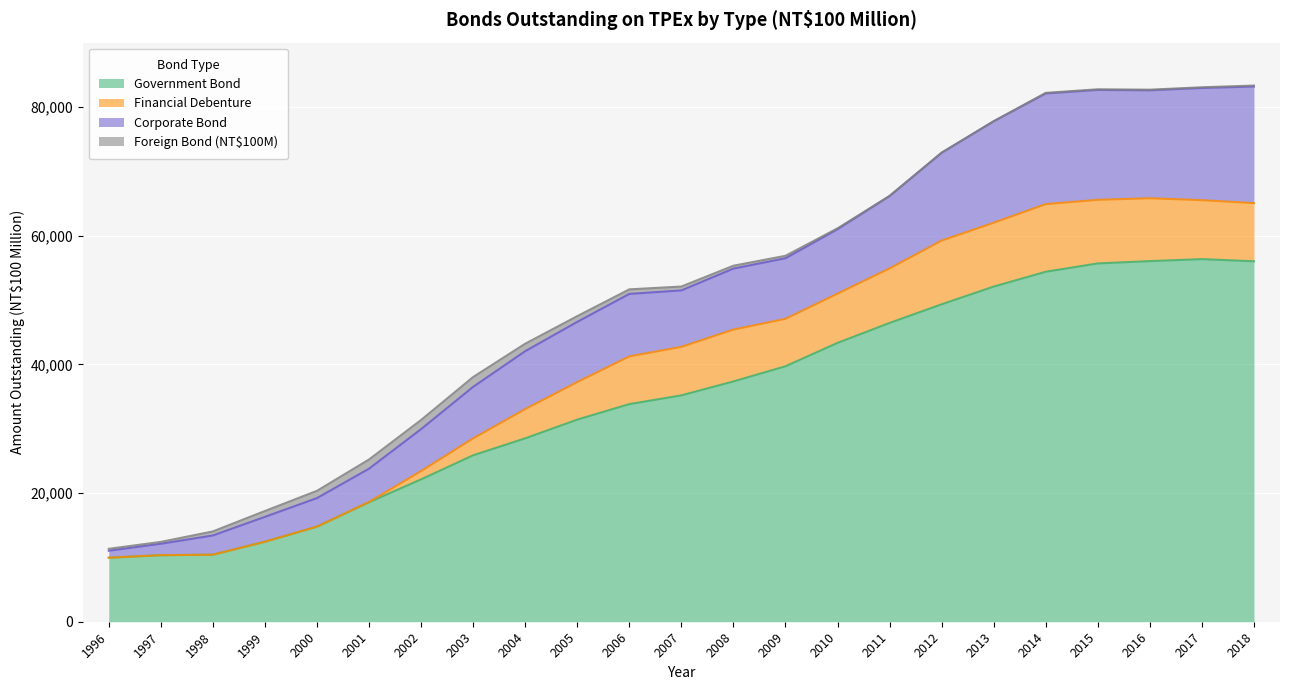

Does the chart display data point markers on the line(s)?

No